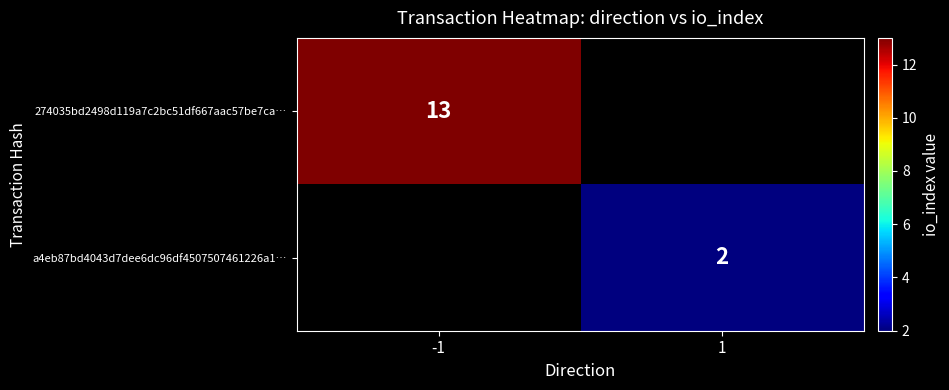

The a4eb87bd4043d7dee6dc96df4507507461226a1… series shows 2 at 1. True or false?

True